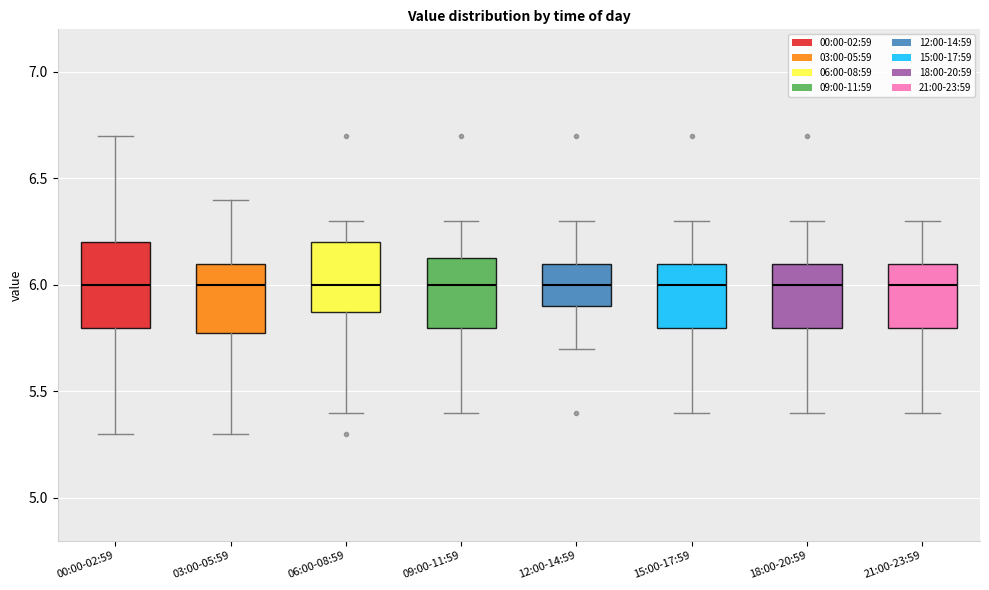

Reading left to right, transcribe this box plot: for each box, give where its median line is, the range the box spans, and where its two whiskers end, as read against the y-axis. The values are not printed on the chart, so give them approximately, as read against the axis.

00:00-02:59: median 6.00, box 5.80 to 6.20, whiskers 5.30 to 6.70
03:00-05:59: median 6.00, box 5.80 to 6.10, whiskers 5.30 to 6.40
06:00-08:59: median 6.00, box 5.90 to 6.20, whiskers 5.40 to 6.30
09:00-11:59: median 6.00, box 5.80 to 6.15, whiskers 5.40 to 6.30
12:00-14:59: median 6.00, box 5.90 to 6.10, whiskers 5.70 to 6.30
15:00-17:59: median 6.00, box 5.80 to 6.10, whiskers 5.40 to 6.30
18:00-20:59: median 6.00, box 5.80 to 6.10, whiskers 5.40 to 6.30
21:00-23:59: median 6.00, box 5.80 to 6.10, whiskers 5.40 to 6.30